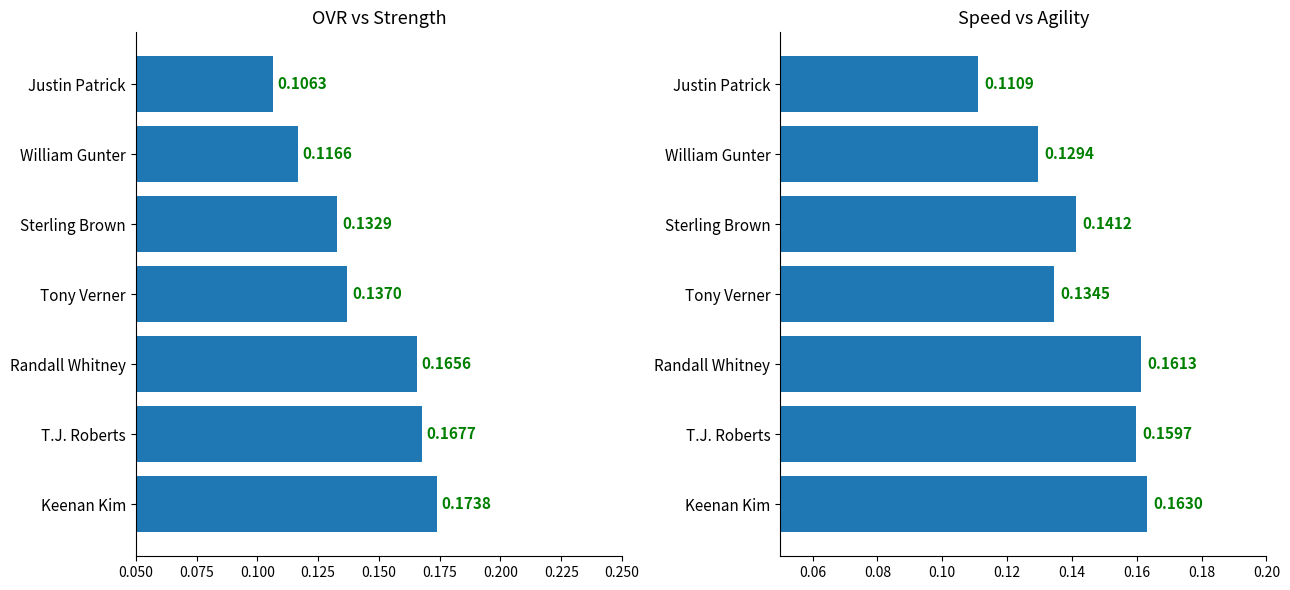

What are all the series names shown in the legend?

ovr, strength